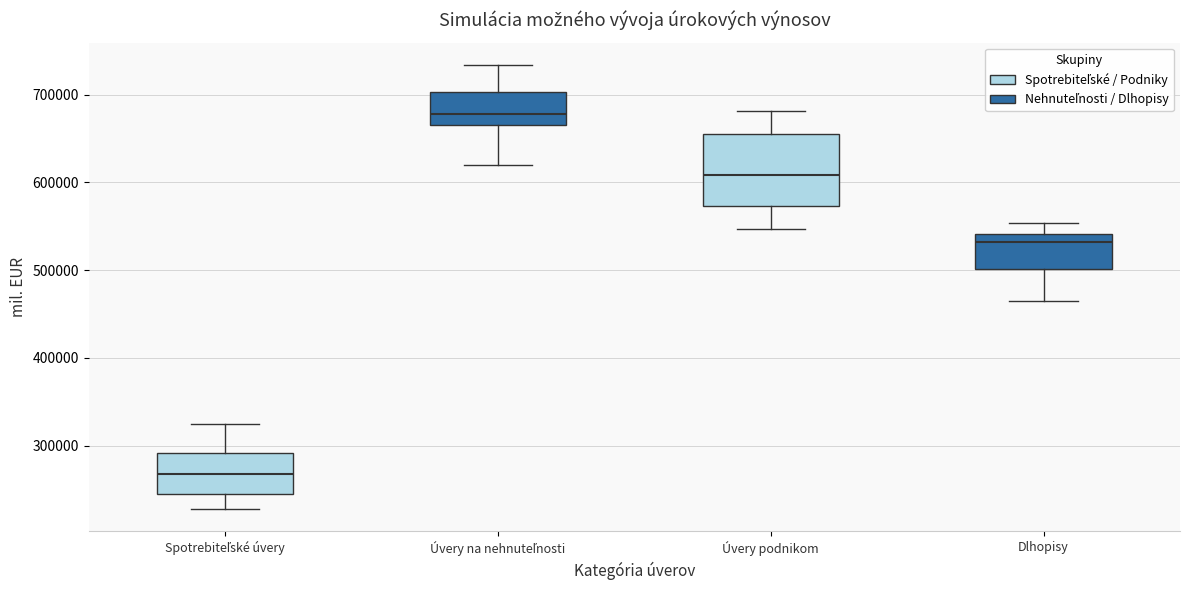

Where is the upper edge of the box for Spotrebiteľské úvery on the y-axis? The values are not printed on the chart, so give them approximately, as read against the axis.

290000